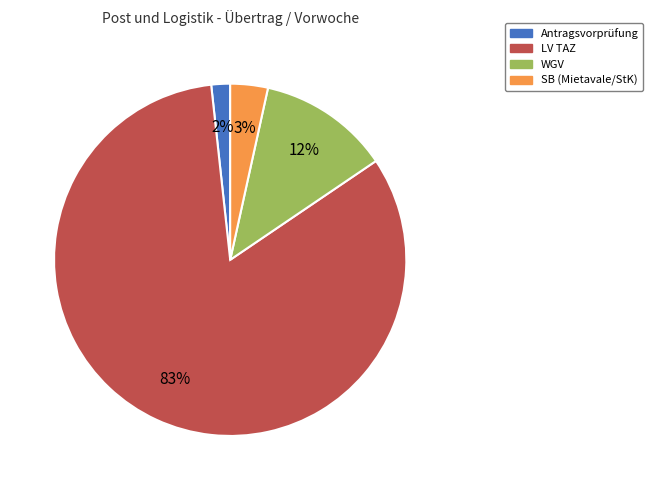

Count the number of slices in the pie.

4